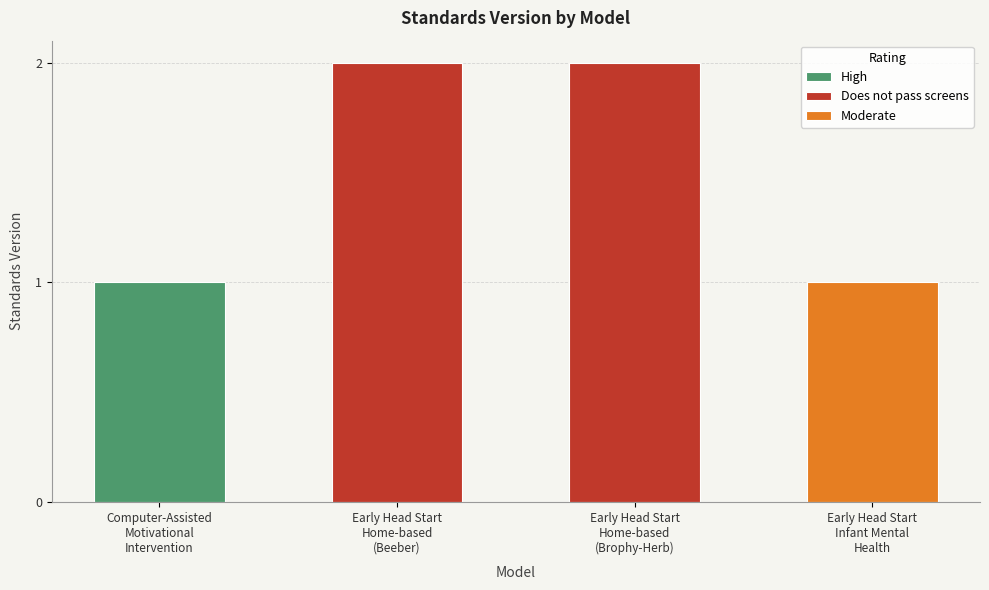

Which has a higher value, Early Head Start Home-based (Beeber) or Computer-Assisted Motivational Intervention?

Early Head Start Home-based (Beeber)